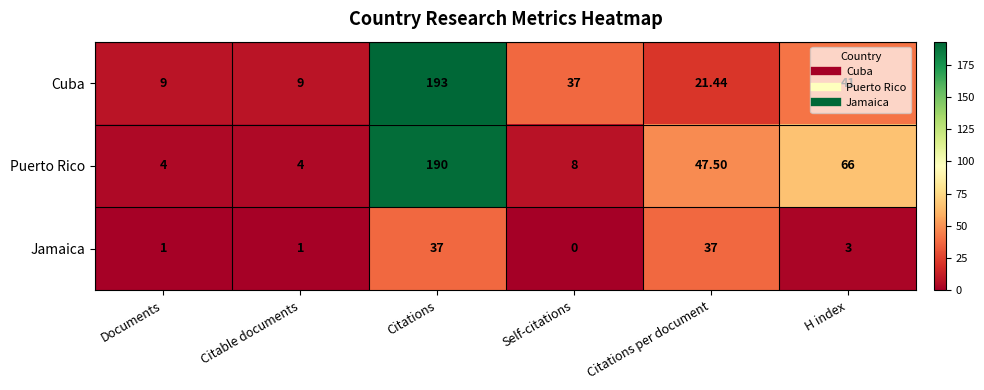

Between Self-citations and H index, which series saw the biggest shift?

Puerto Rico